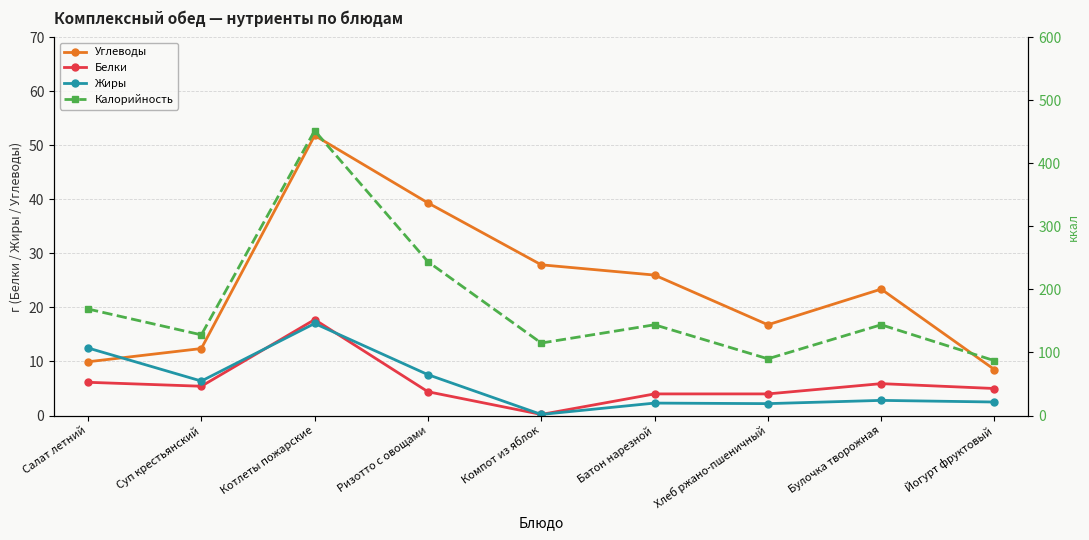

What is the spread (max minus min) of values at Суп крестьянский?

122.6